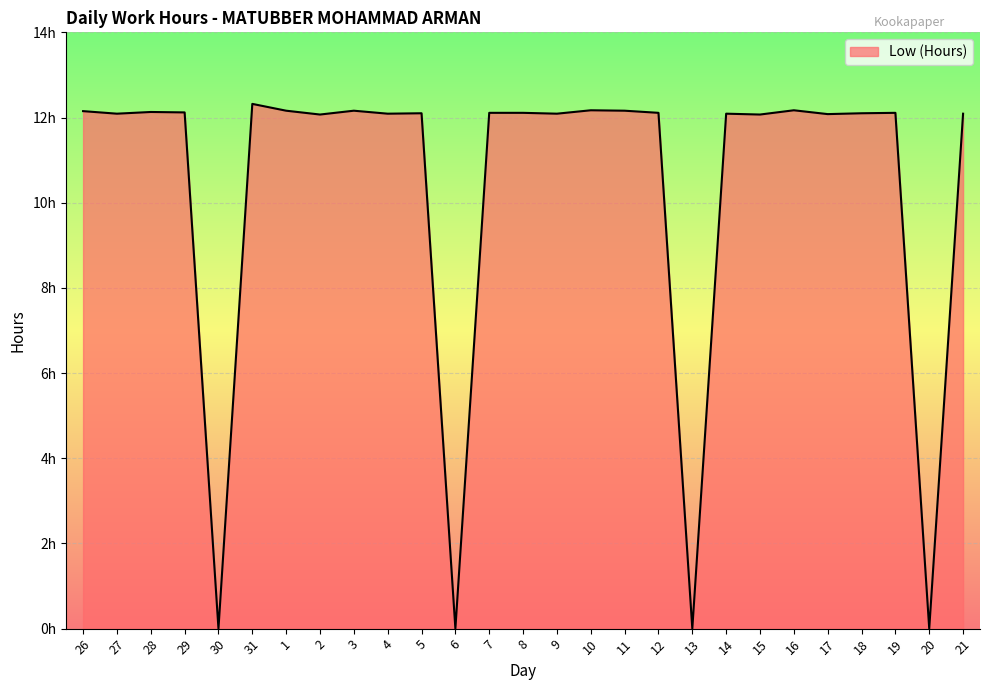

At which category does the data reach its first local valley?

27